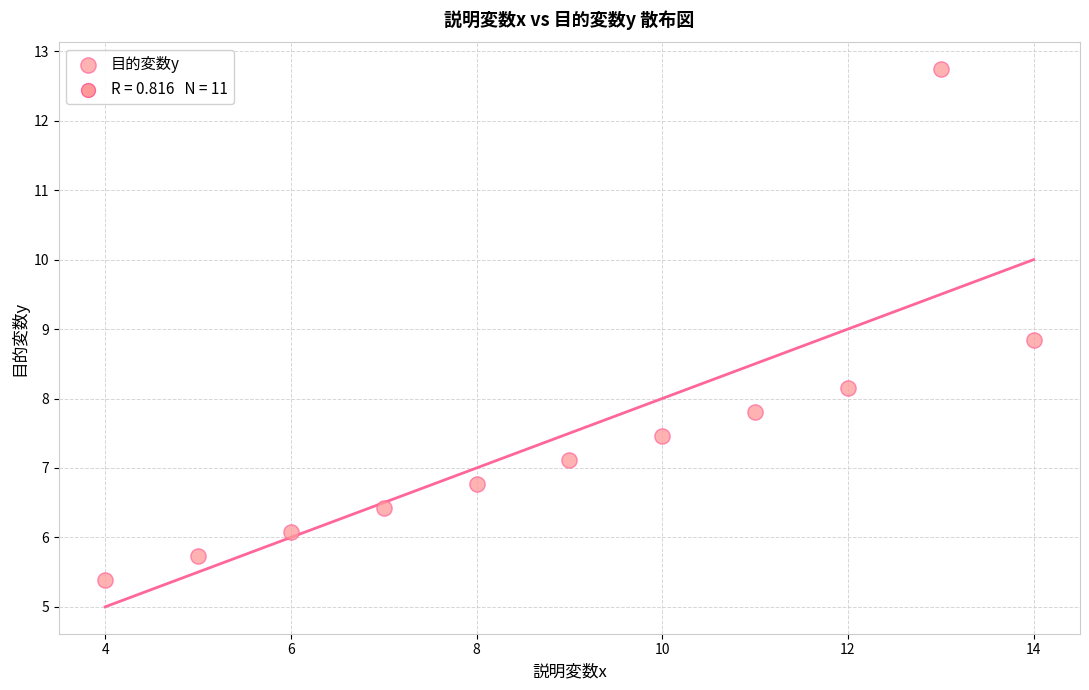

What is the average X value?

9.0